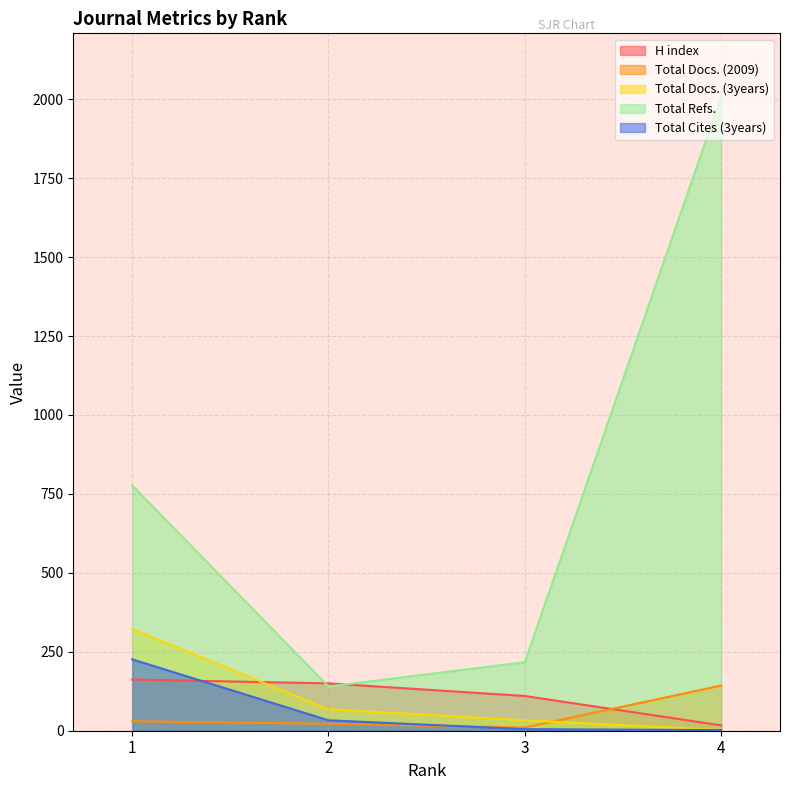

At which category does the chart reach its peak across all series?

4